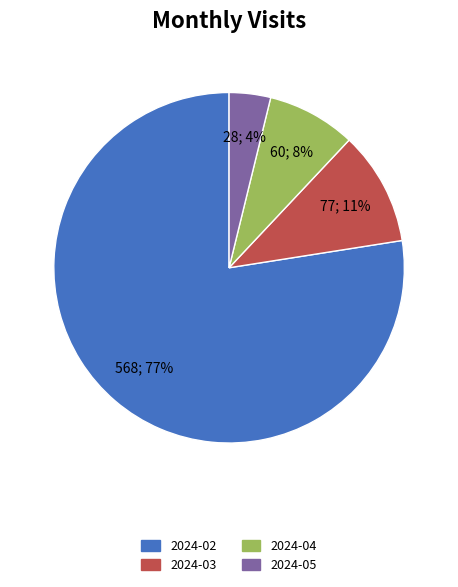

Do 2024-05 and 2024-04 together represent more than half of the pie?

No